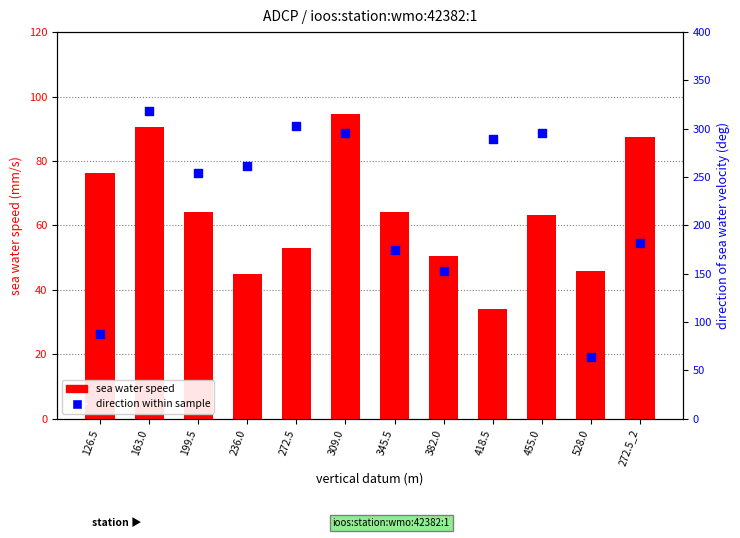

Which series contains the highest Y value?

direction (deg)